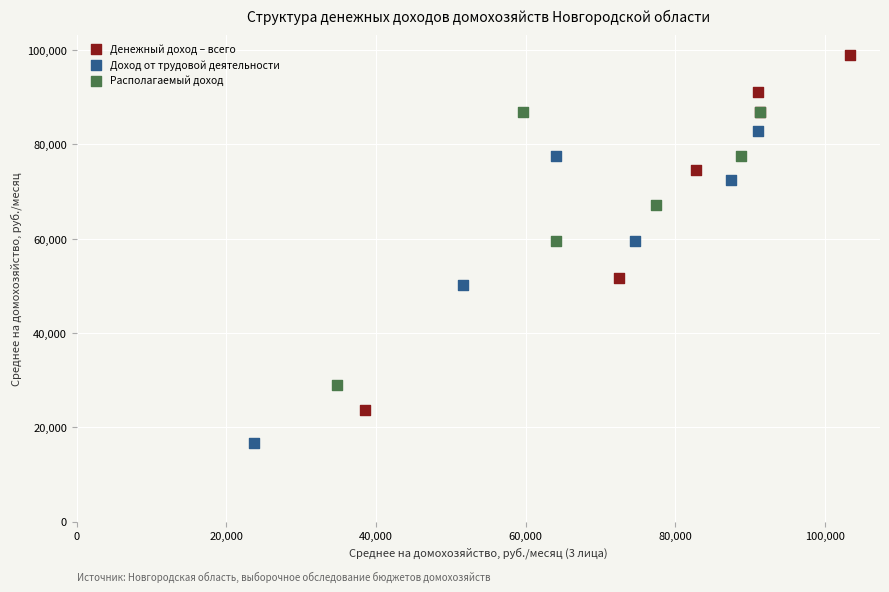

Which series has the widest spread of Y values?

Денежный доход – всего